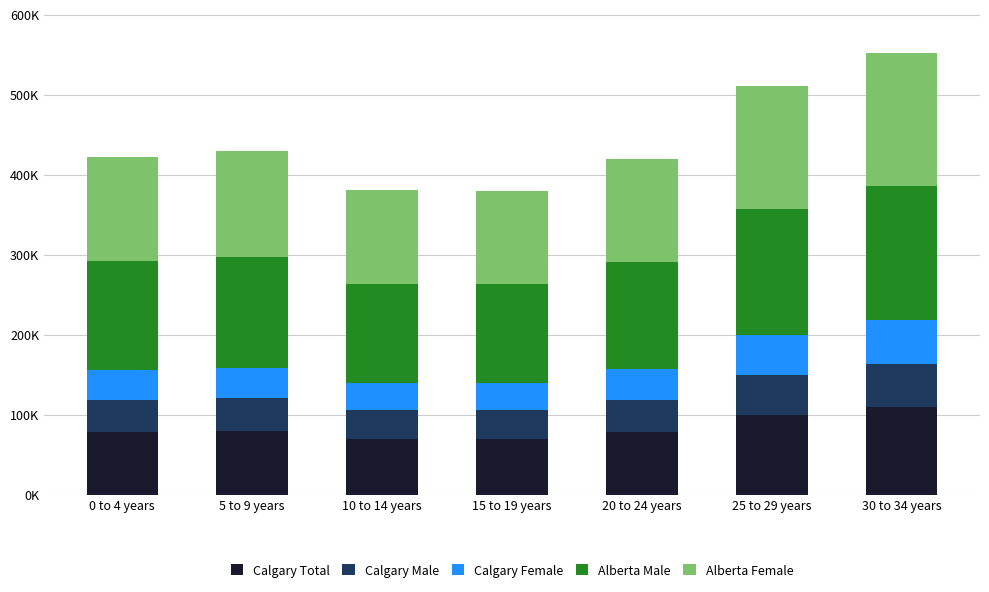

Does the chart contain stacked bars?

Yes